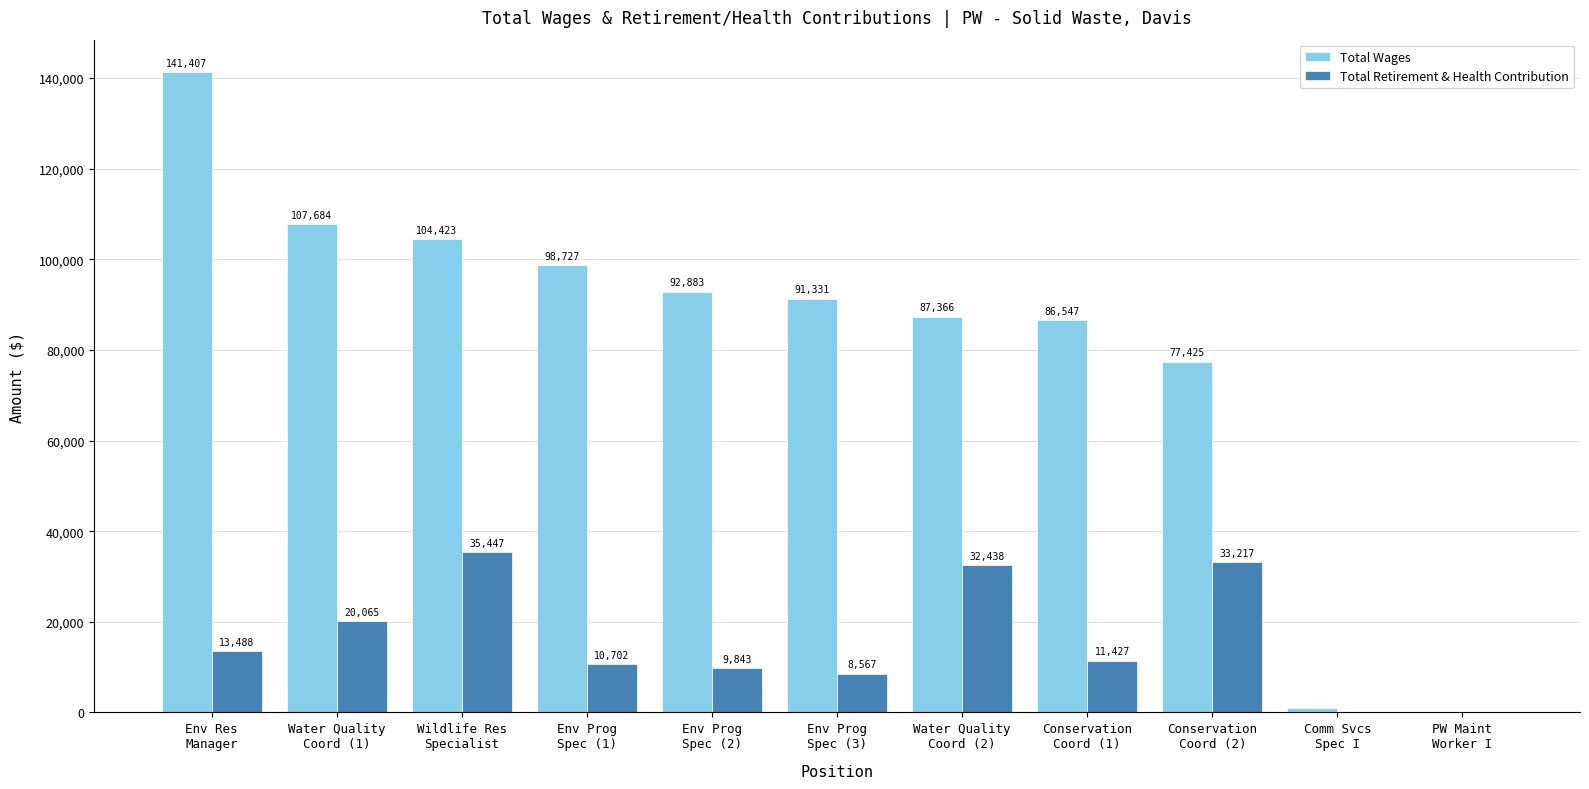

Between Env Prog
Spec (2) and Env Prog
Spec (3), which series saw the biggest shift?

Total Wages